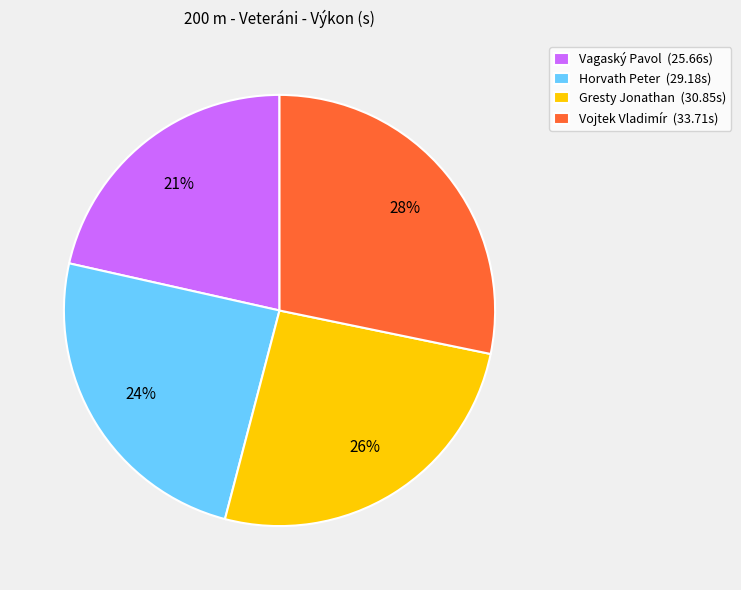

What is the ratio of the value at Vagaský Pavol to the value at Gresty Jonathan?

0.8